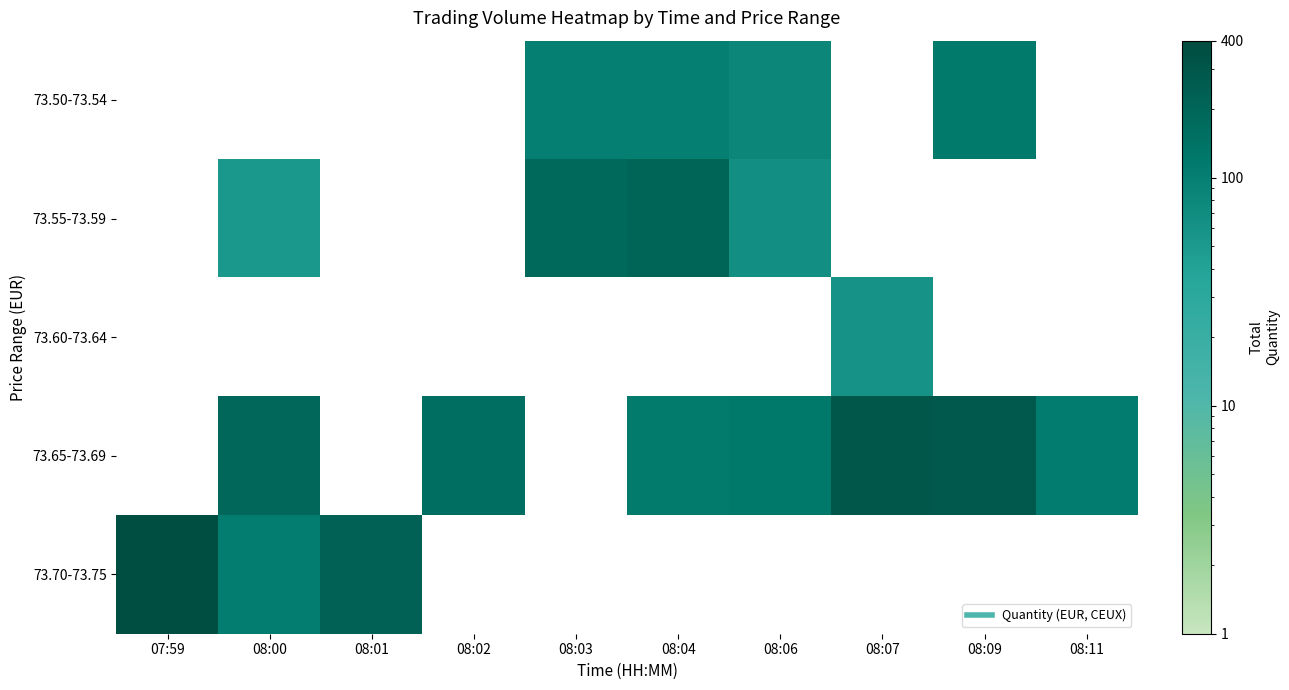

How many data points does each series have?

10